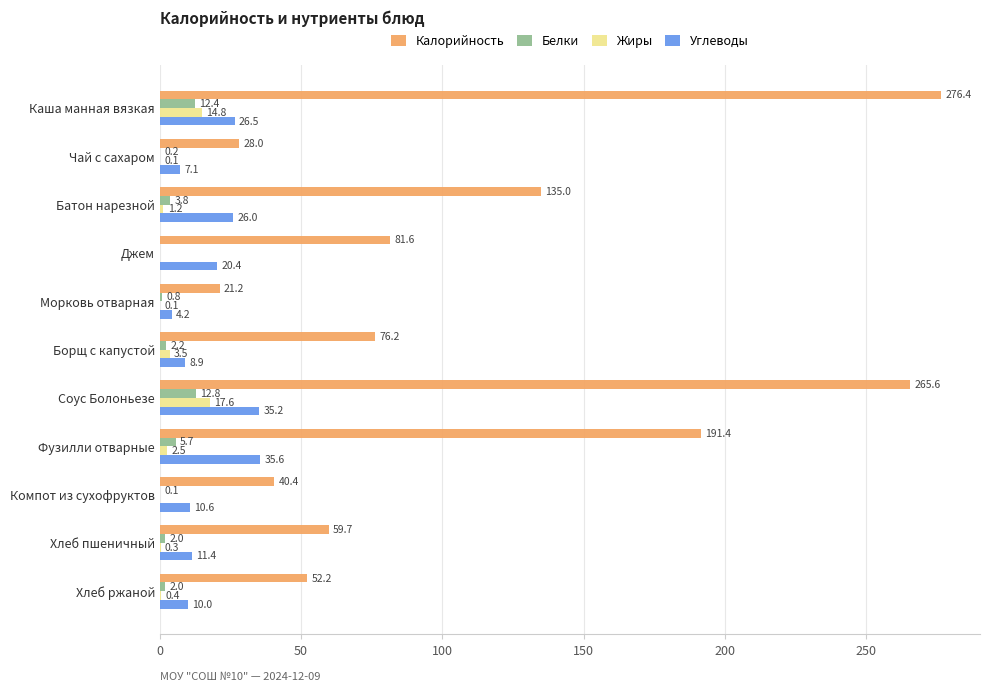

Is the value of Жиры at Батон нарезной greater than the value of Калорийность at Морковь отварная?

No